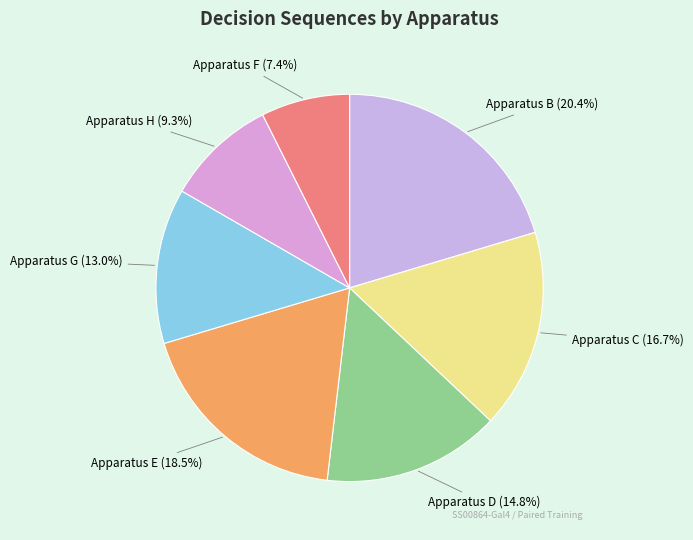

Which slice is the largest?

Apparatus B